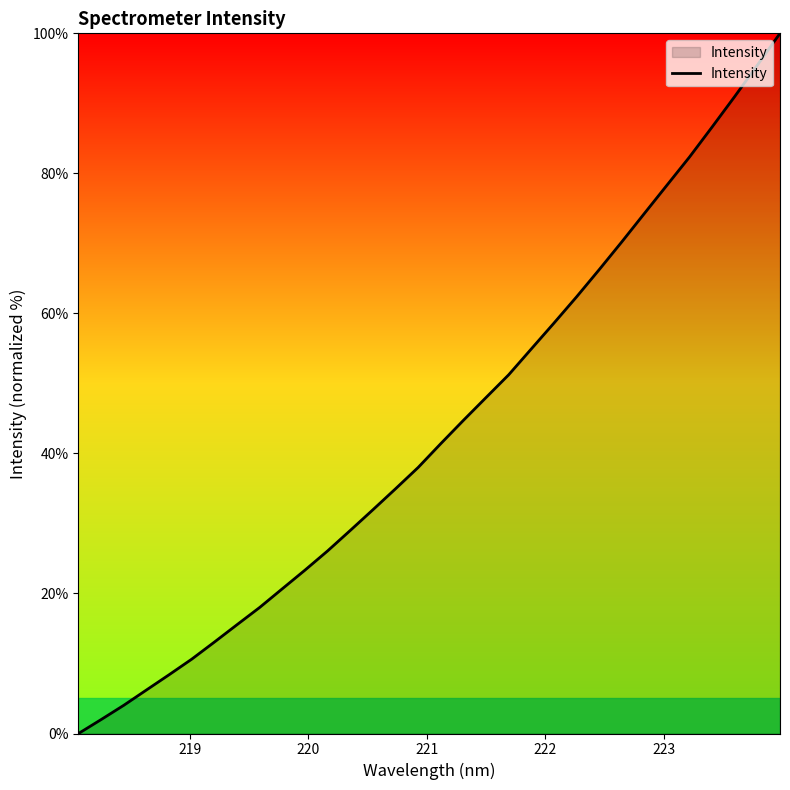

What is the greatest value displayed?

100.0